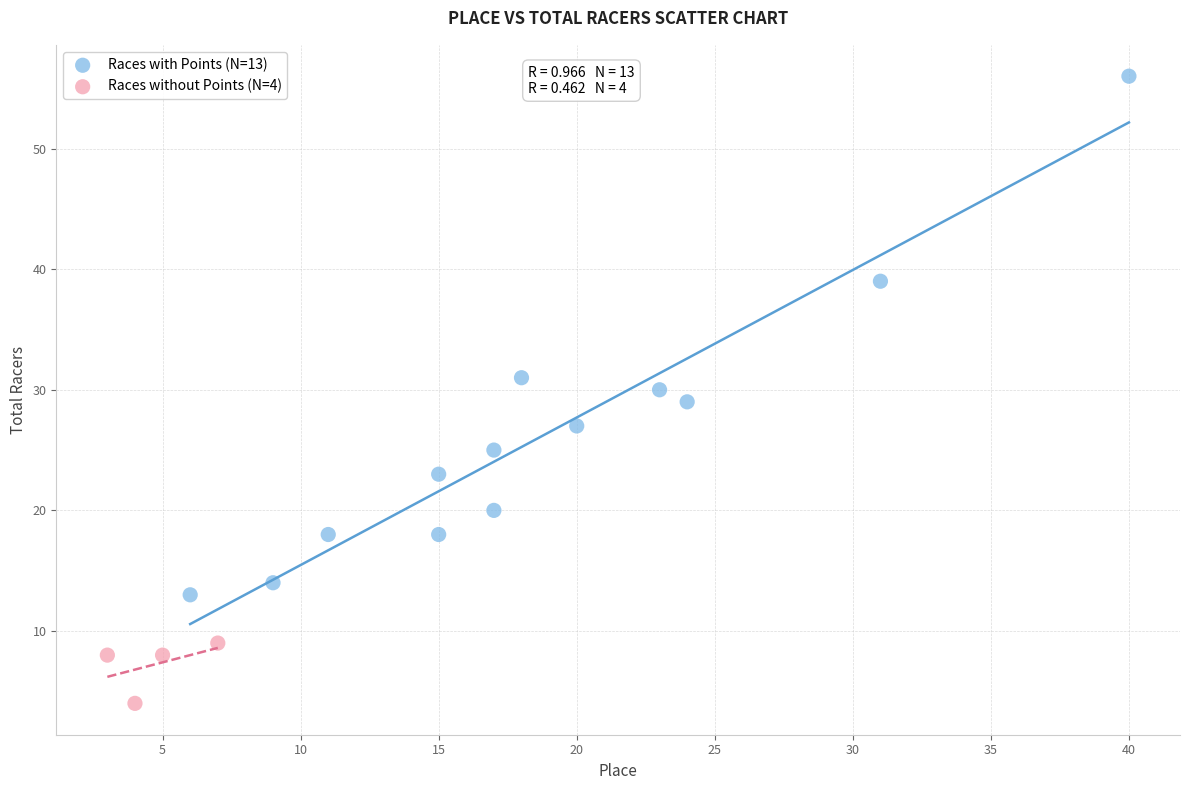

Which series has the widest spread of Y values?

Races with Points (N=13)